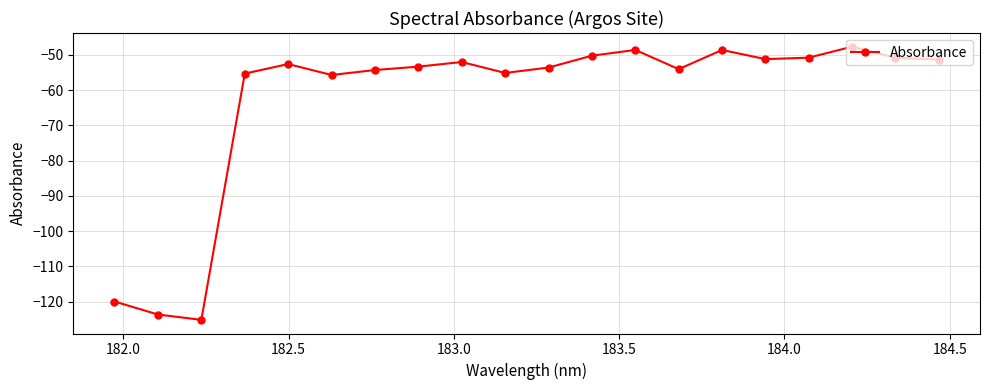

How many lines are shown in the chart?

1